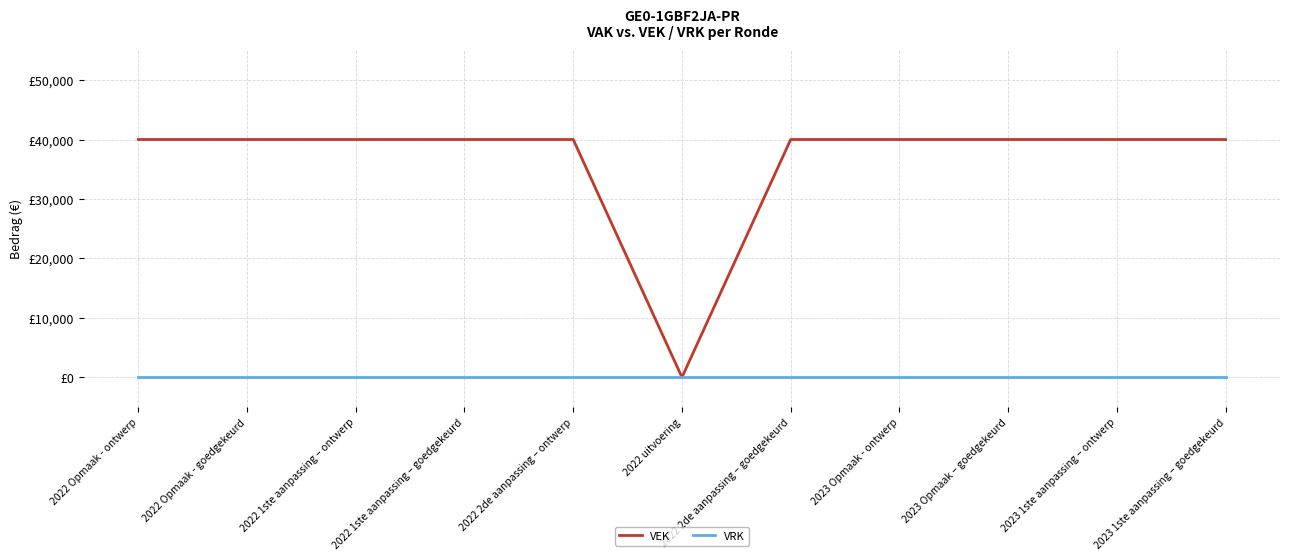

What are all the series names shown in the legend?

VEK, VRK